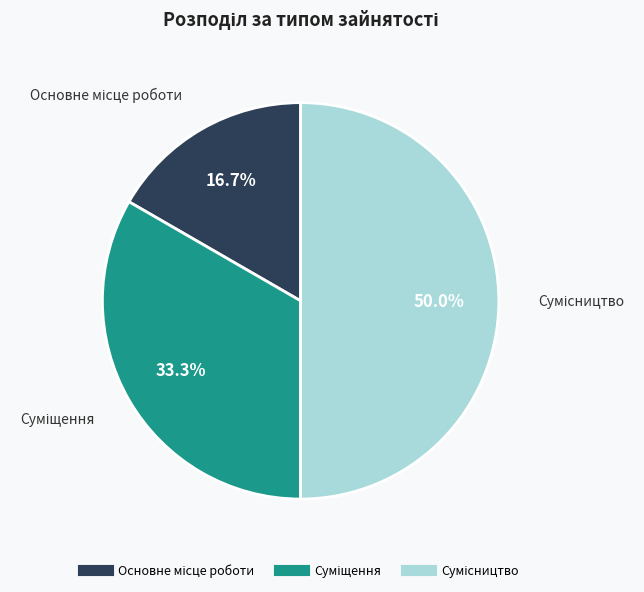

How many segments does this pie chart have?

3